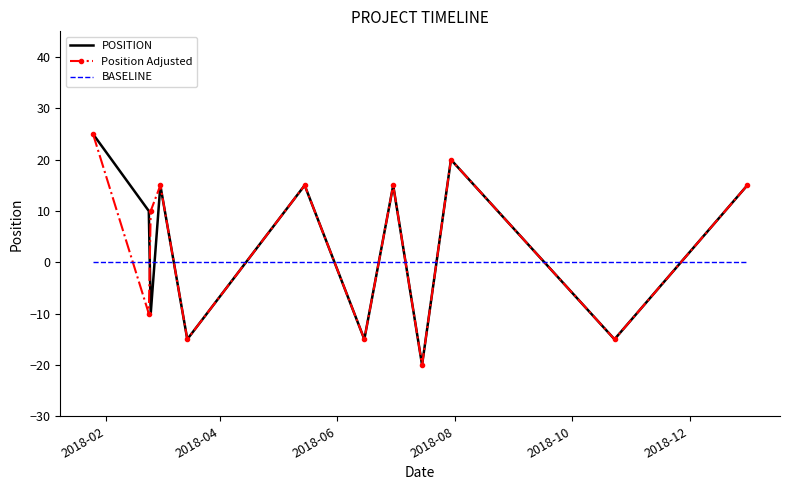

What is the minimum value for POSITION?

-20